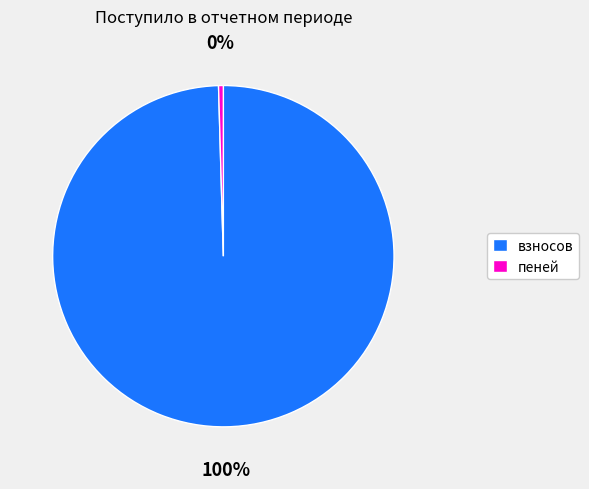

What is the largest slice in the pie chart?

взносов